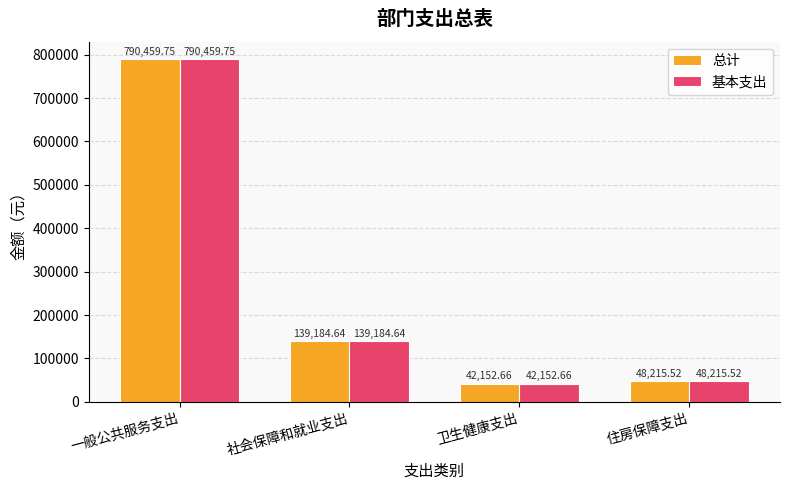

How many groups of bars are there?

4